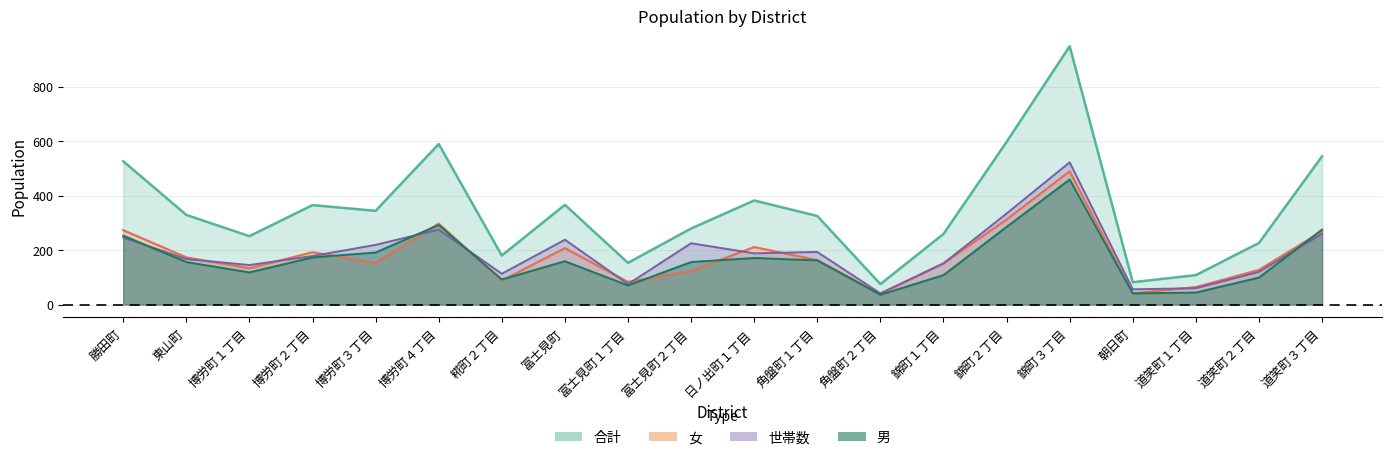

What are all the series names shown in the legend?

合計, 世帯数, 女, 男